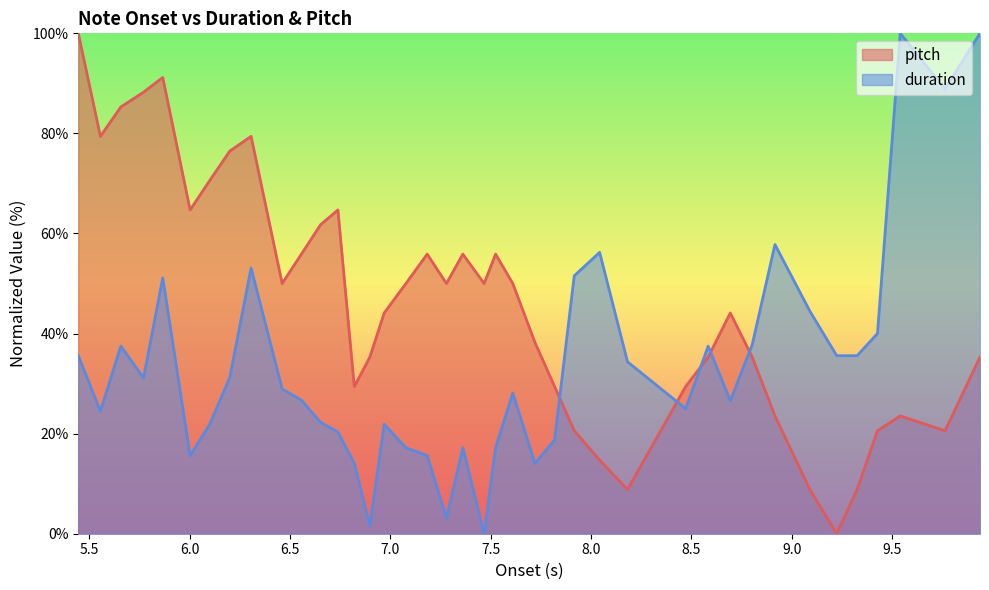

How many data points does each series have?

40